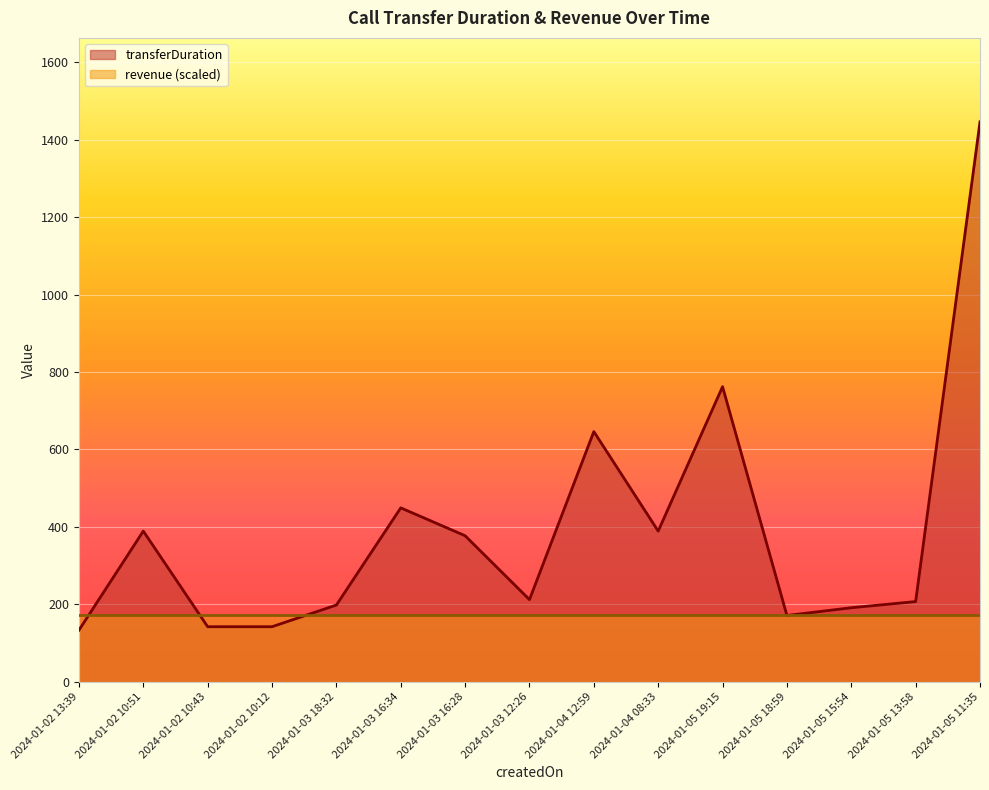

The value at 2024-01-03 16:34 is 449. True or false?

True